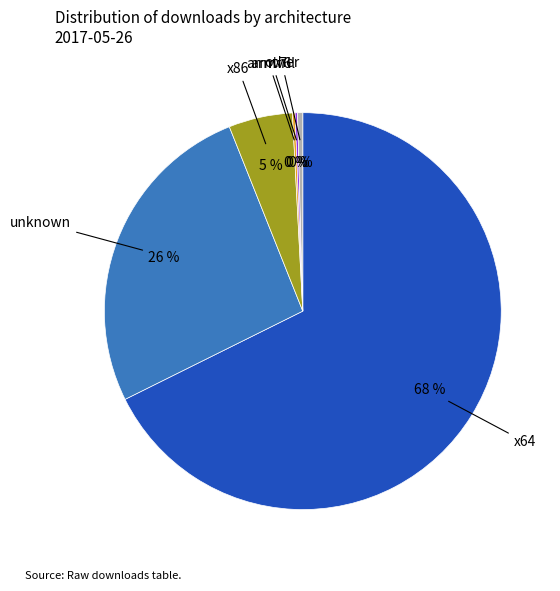

Is there a majority slice in this chart?

Yes